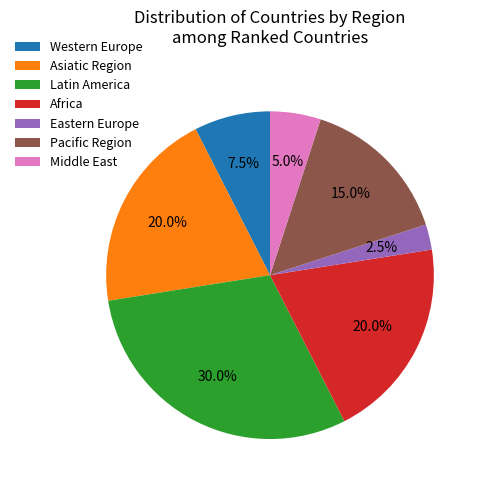

To the nearest percent, what is the combined percentage of Africa and Latin America?

50%